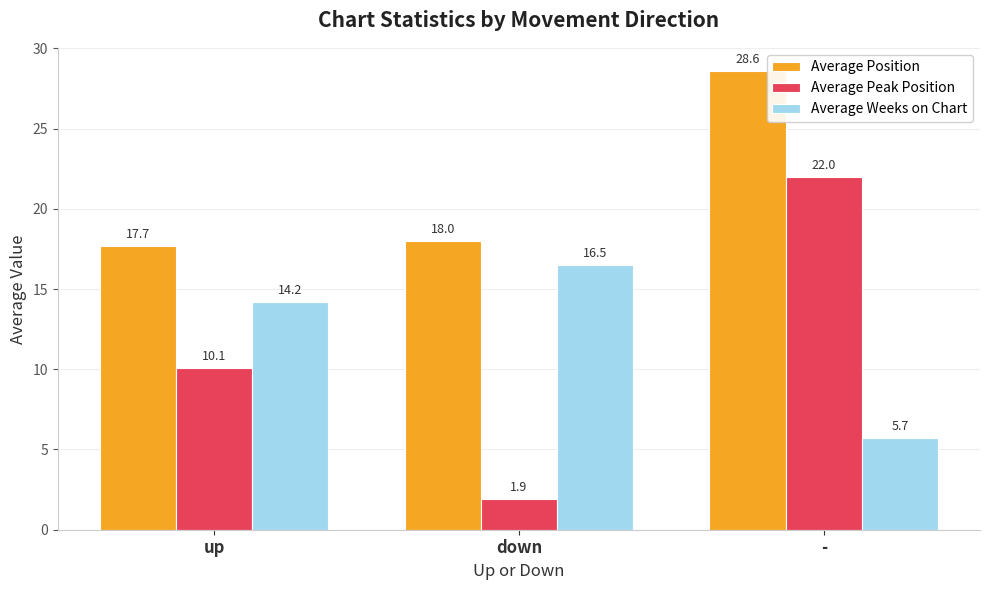

Which label corresponds to the smallest value in the chart?

down